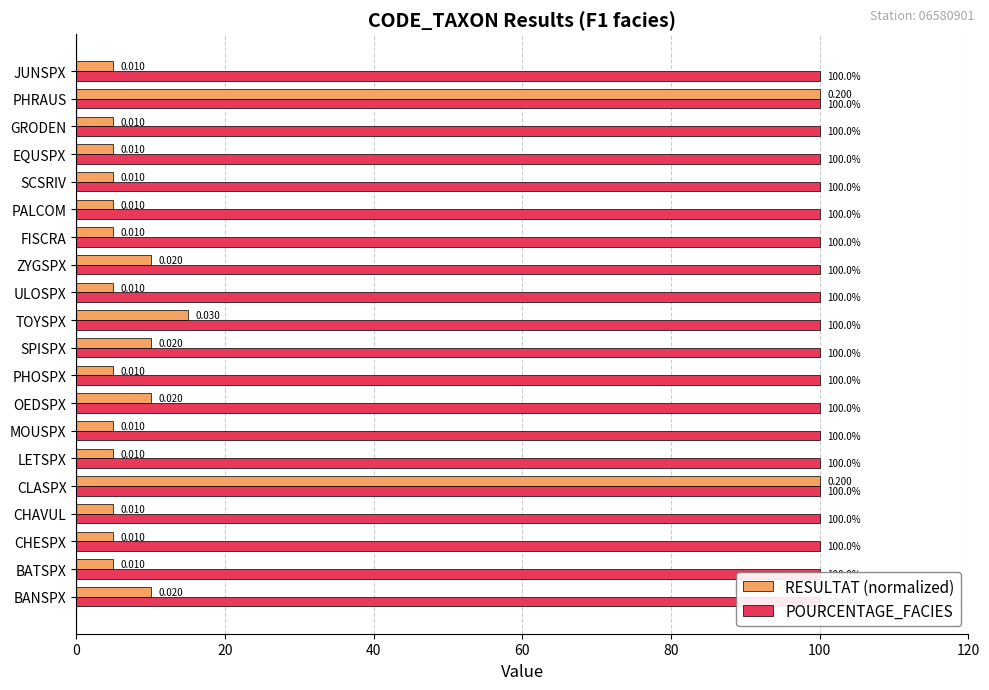

What position from the left is 80?

5